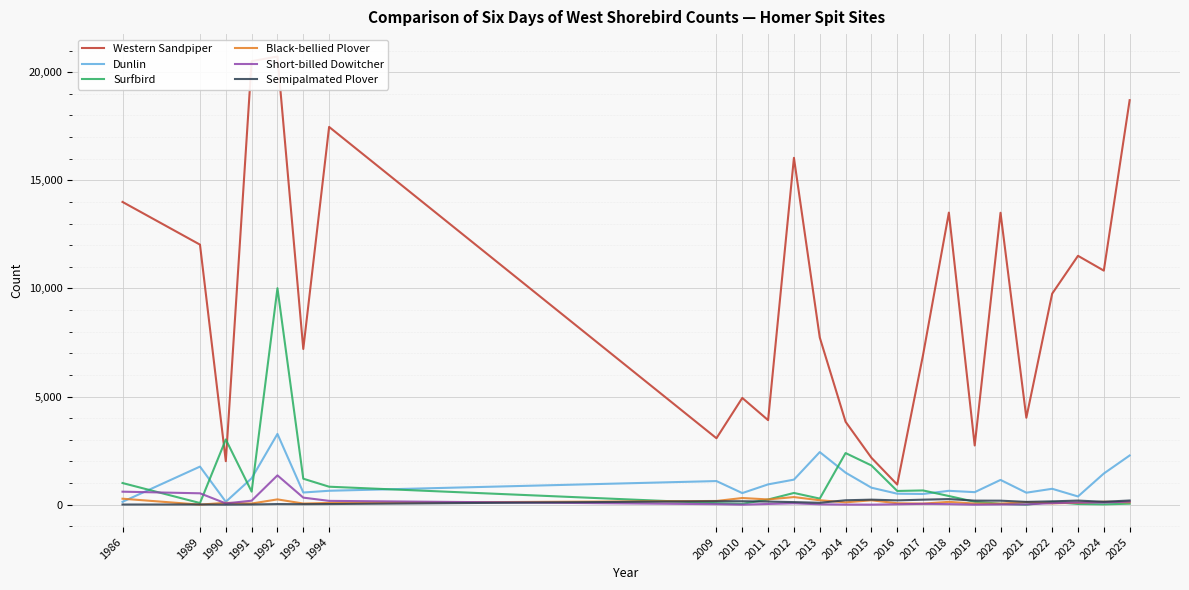

In Short-billed Dowitcher, how many points are higher than both neighbors (excluding endpoints)?

4